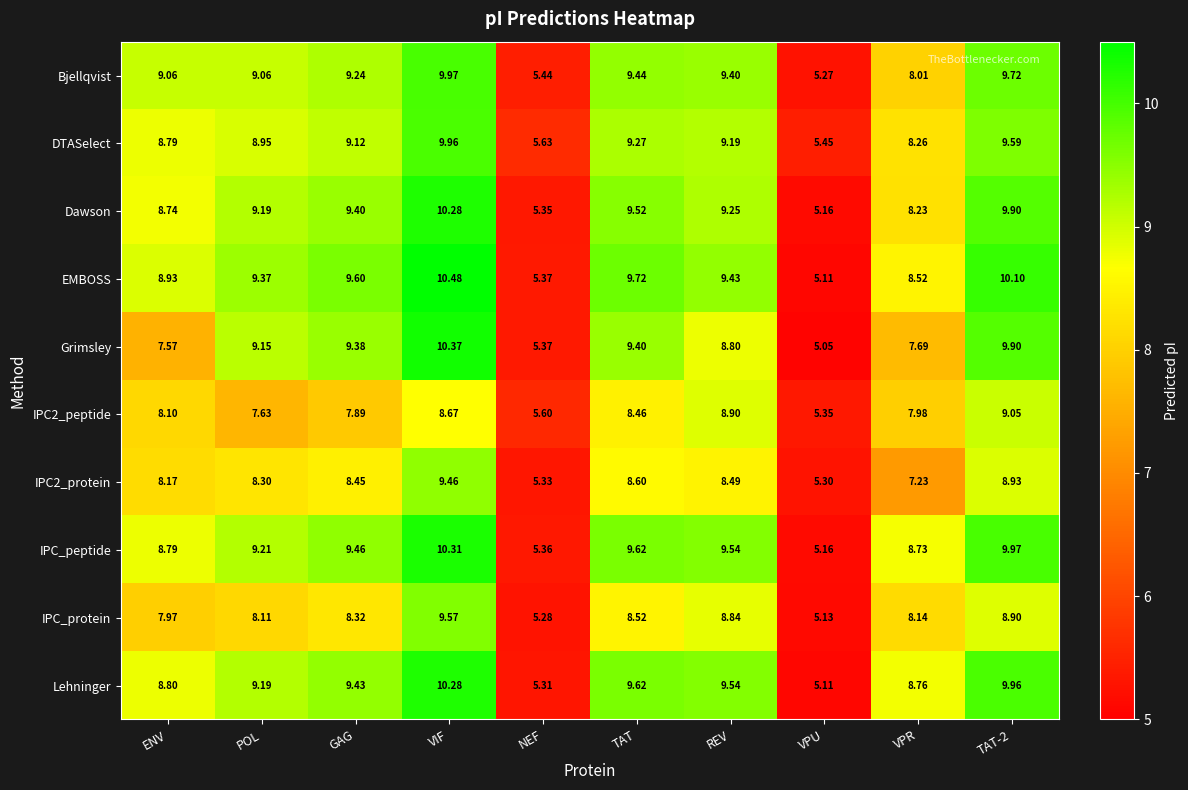

Which category has the highest value in the Dawson series?

VIF